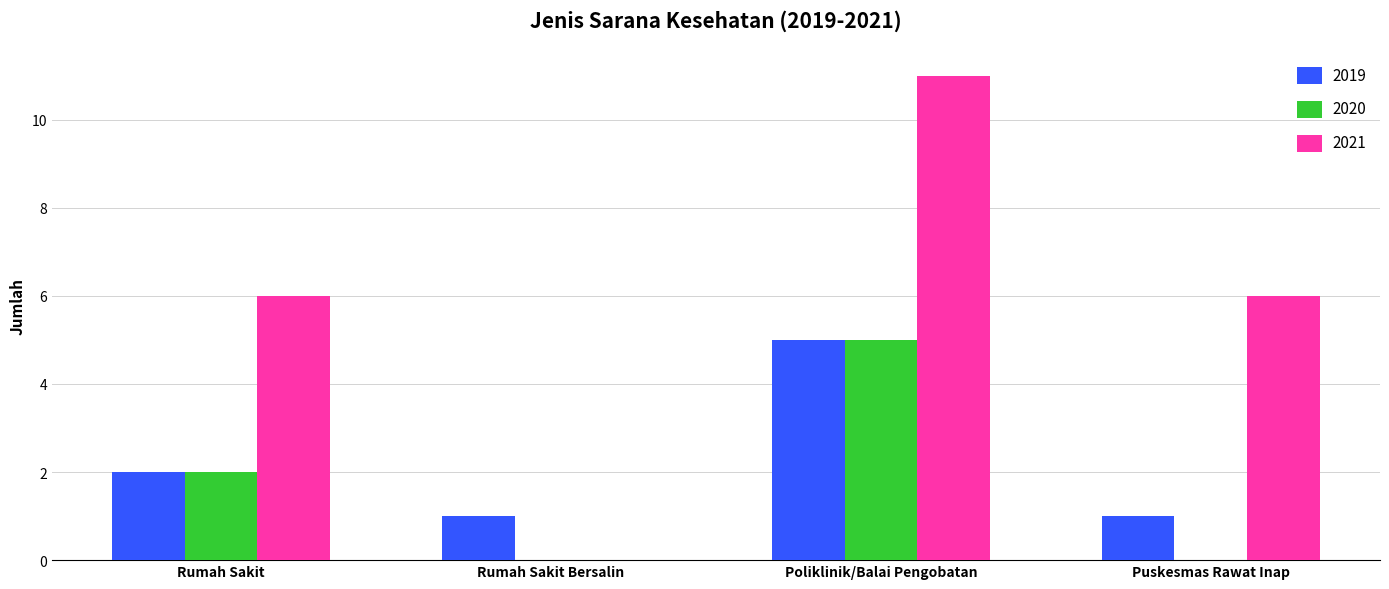

Reading left to right, list all the values displayed in this chart.

2019: Rumah Sakit=2	Rumah Sakit Bersalin=1	Poliklinik/Balai Pengobatan=5	Puskesmas Rawat Inap=1
2020: Rumah Sakit=2	Rumah Sakit Bersalin=0	Poliklinik/Balai Pengobatan=5	Puskesmas Rawat Inap=0
2021: Rumah Sakit=6	Rumah Sakit Bersalin=0	Poliklinik/Balai Pengobatan=11	Puskesmas Rawat Inap=6